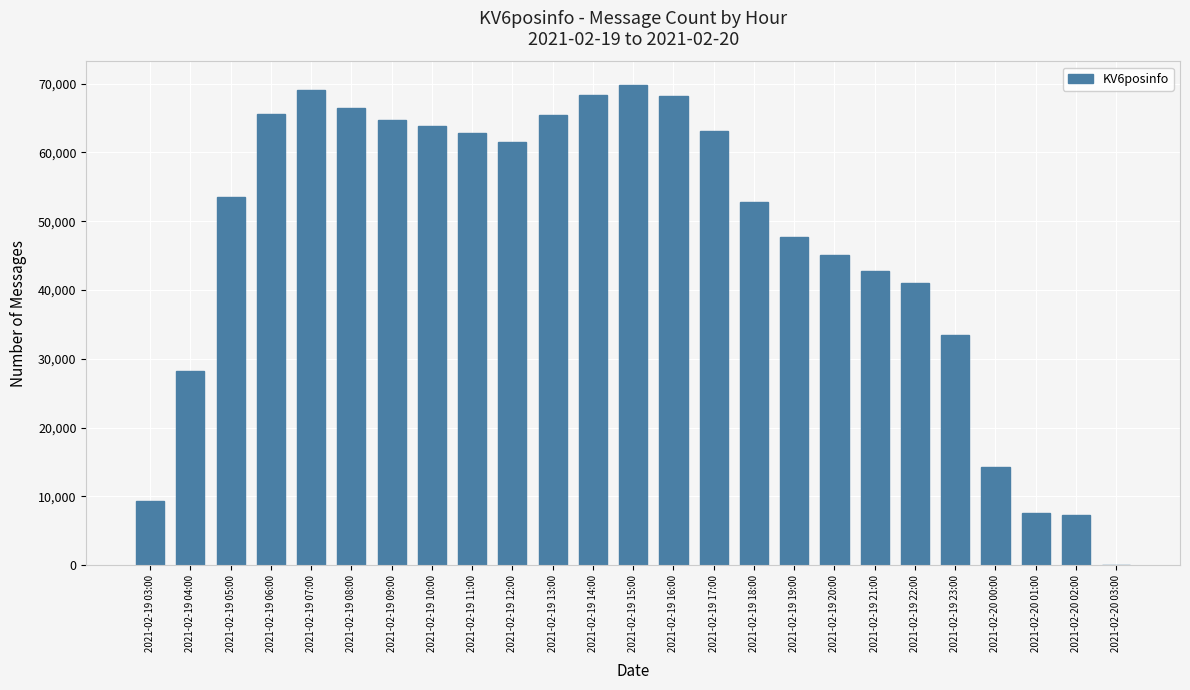

What is the sum of all values?

1172188